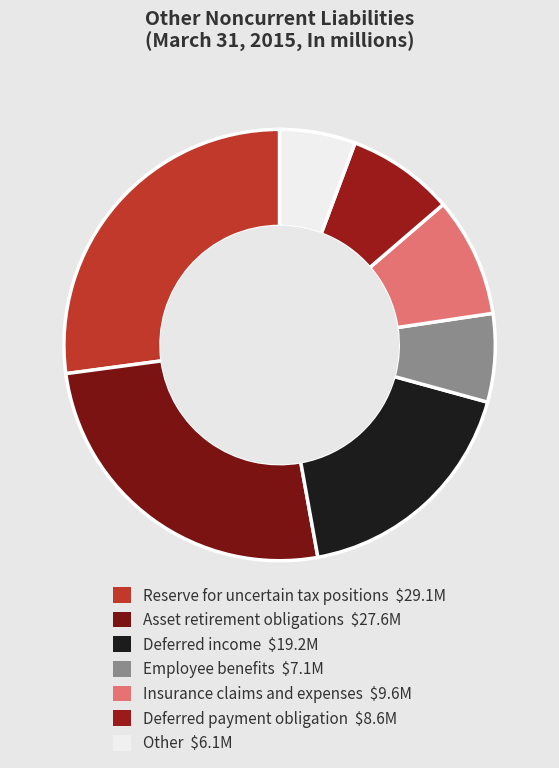

Count the number of slices in the pie.

7